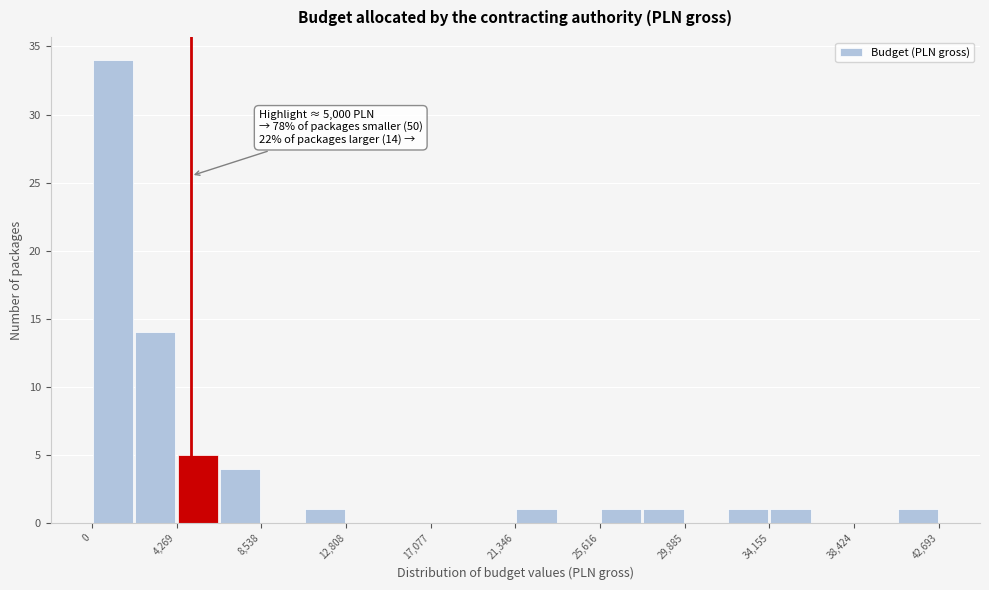

Over which range of the x-axis is the bar tallest?

0 to 2000